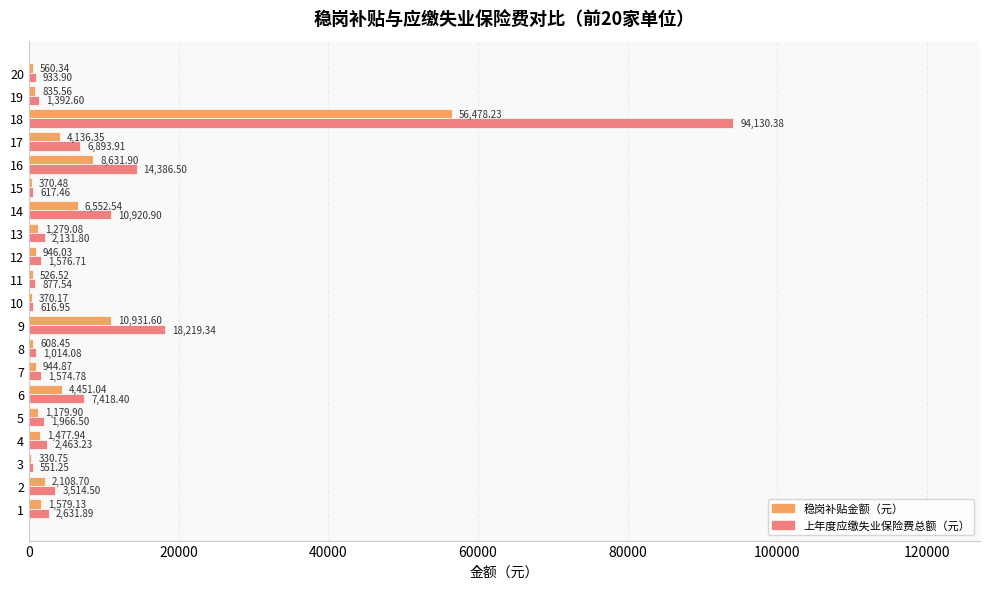

What is the sum of all 上年度应缴失业保险费总额（元） values?

173832.6